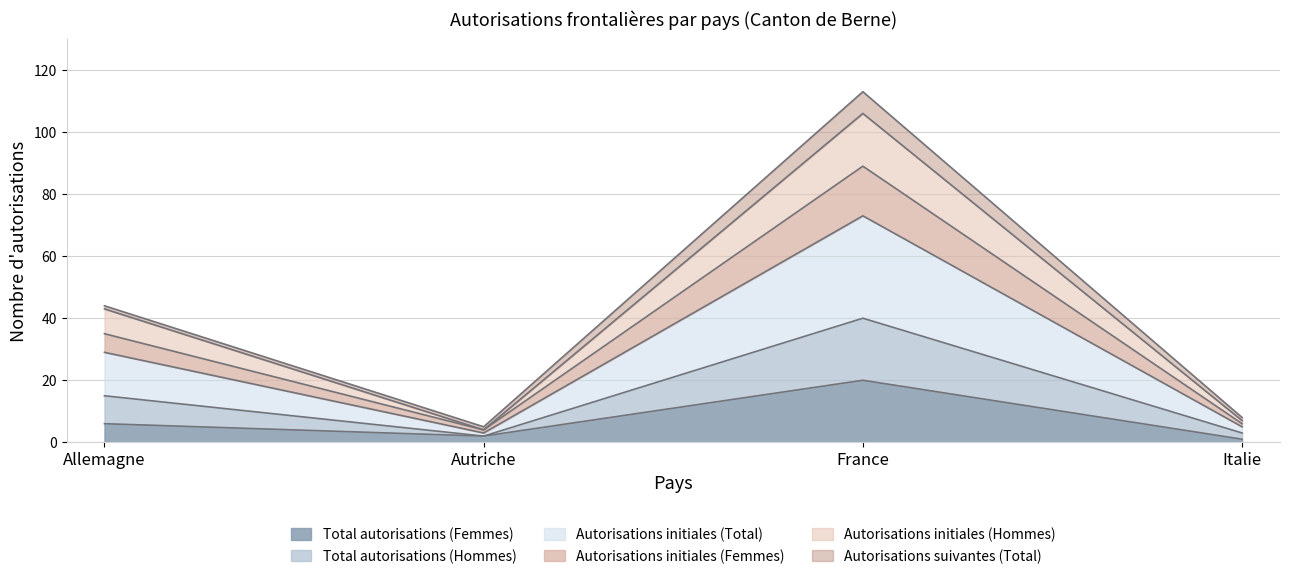

What is the highest value of the Total autorisations (Femmes) series?

20